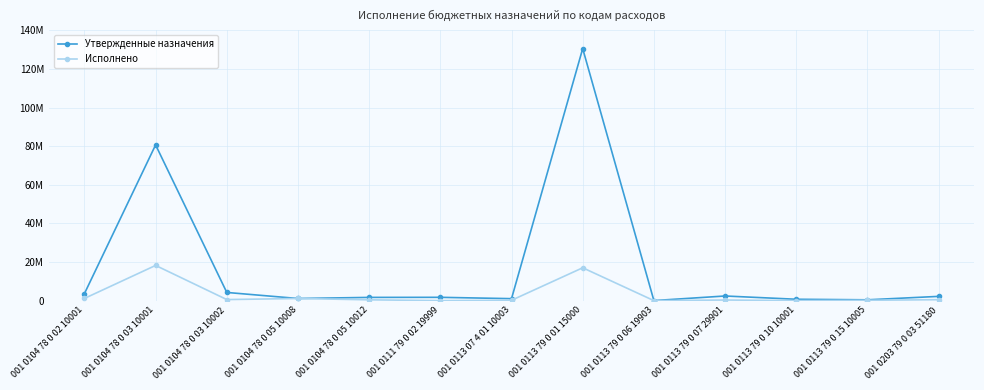

What are all the series names shown in the legend?

Утвержденные назначения, Исполнено